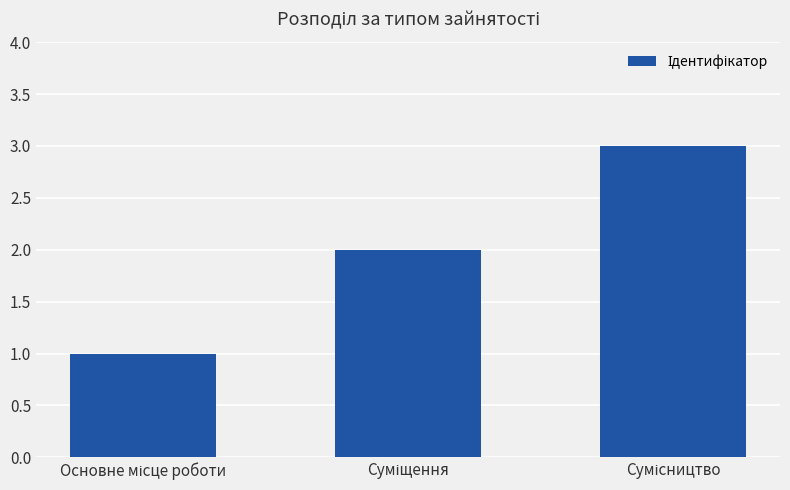

What is the maximum value shown in the chart?

3